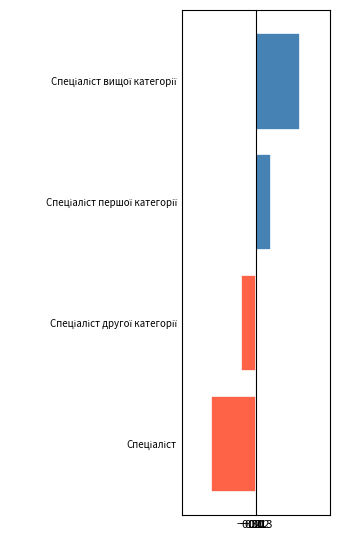

What is the difference between the maximum and minimum values?

3.0